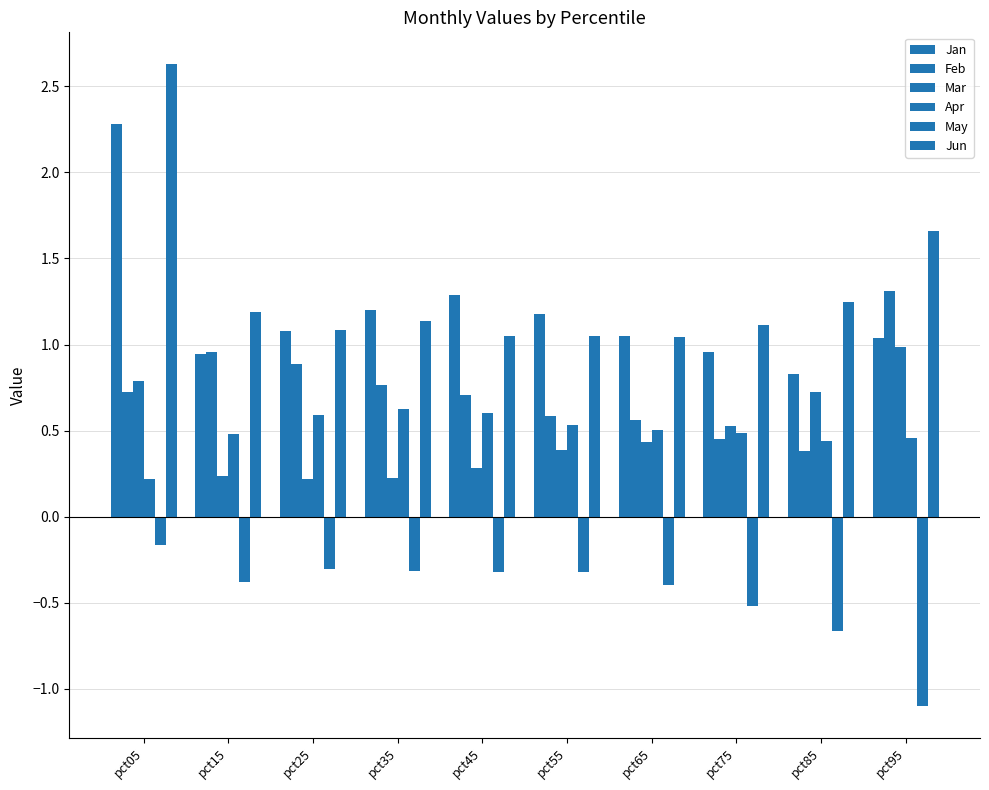

Between pct25 and pct65, which series saw the biggest shift?

Feb